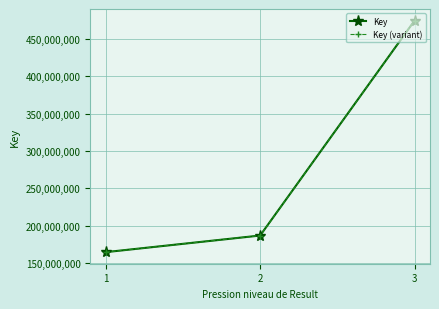

At how many categories does at least one series exceed 262126379?

1